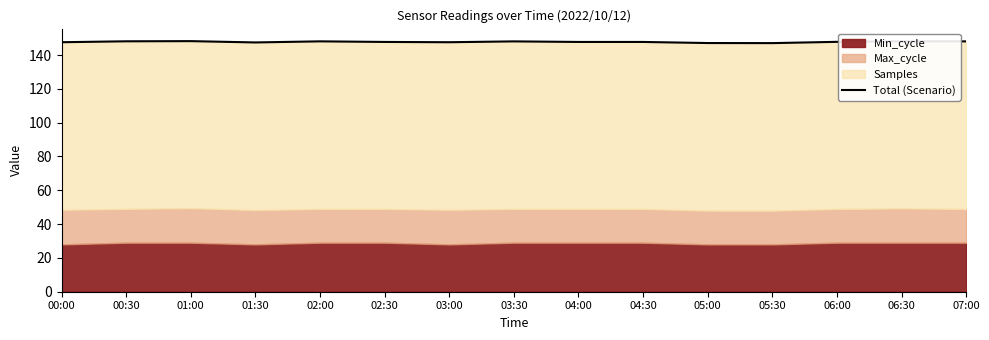

Rank the categories by value from highest to lowest.

01:00, 00:30, 02:00, 06:30, 07:00, 03:30, 06:00, 02:30, 04:00, 04:30, 00:00, 03:00, 01:30, 05:00, 05:30